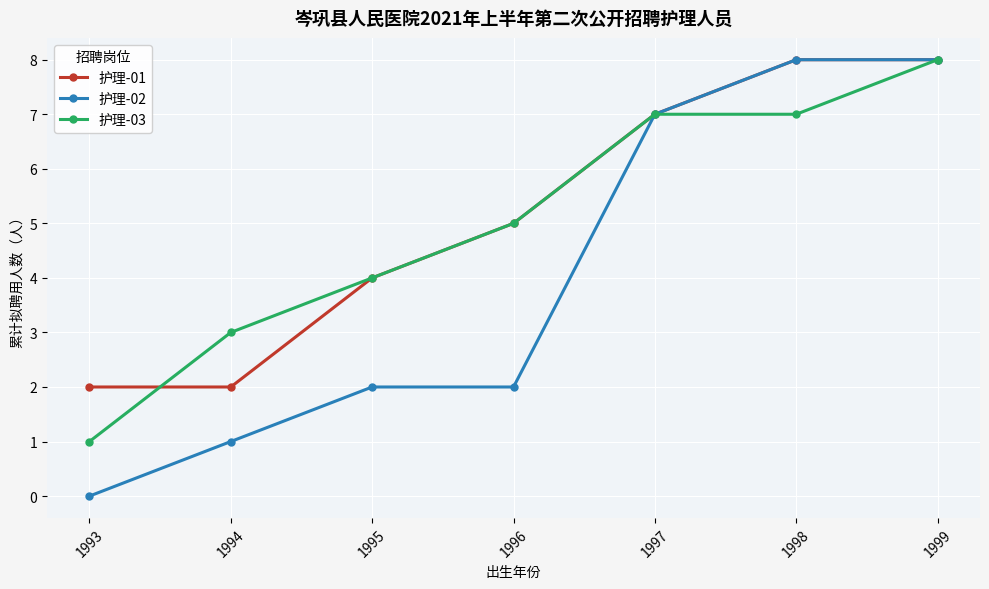

What is the difference between the 护理-02 values at 1993 and 1996?

2